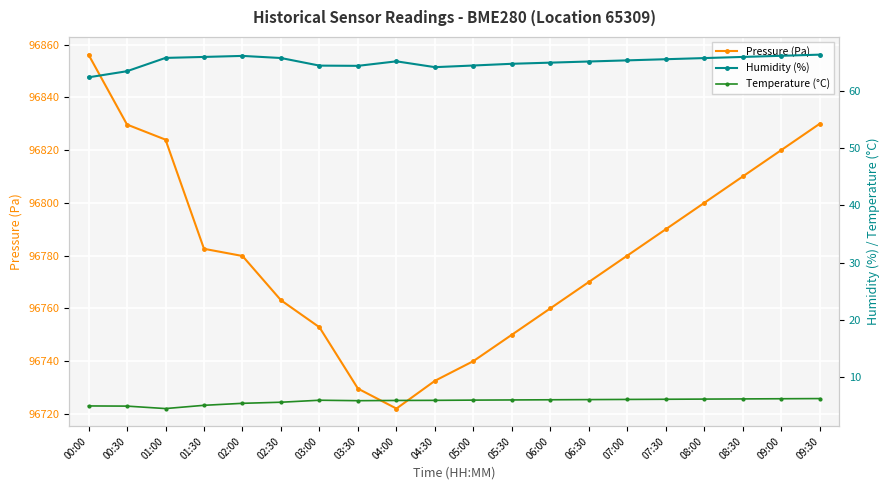

True or false: Pressure (Pa) and Temperature (°C) cross at least once.

False